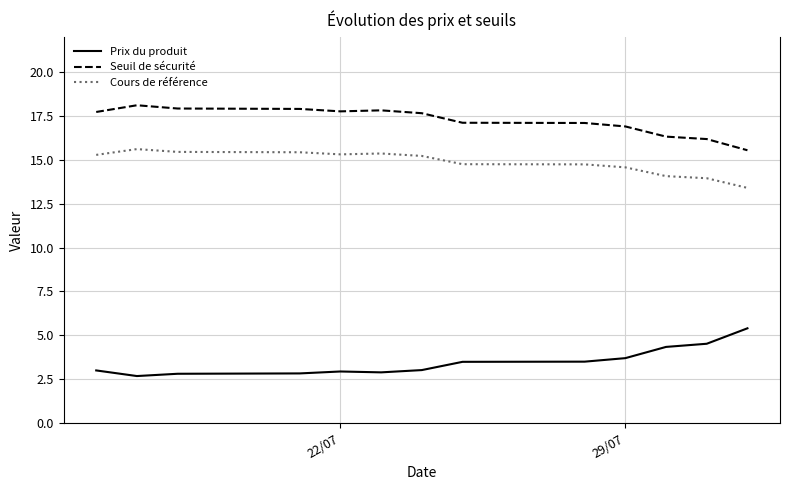

Rank the series by their average value, from lowest to highest.

Prix du produit, Cours de référence, Seuil de sécurité